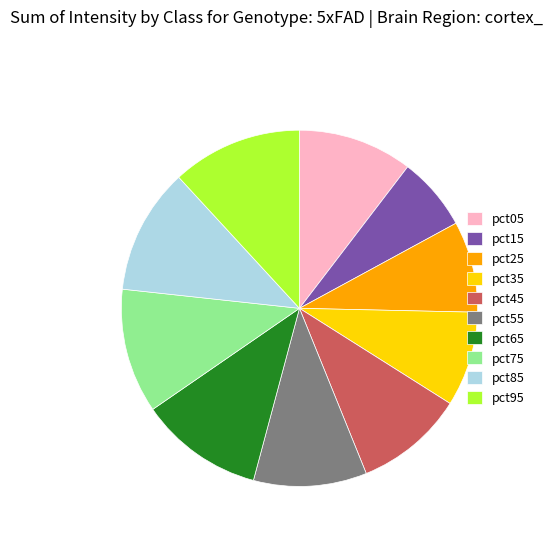

Does any single category account for the majority?

No